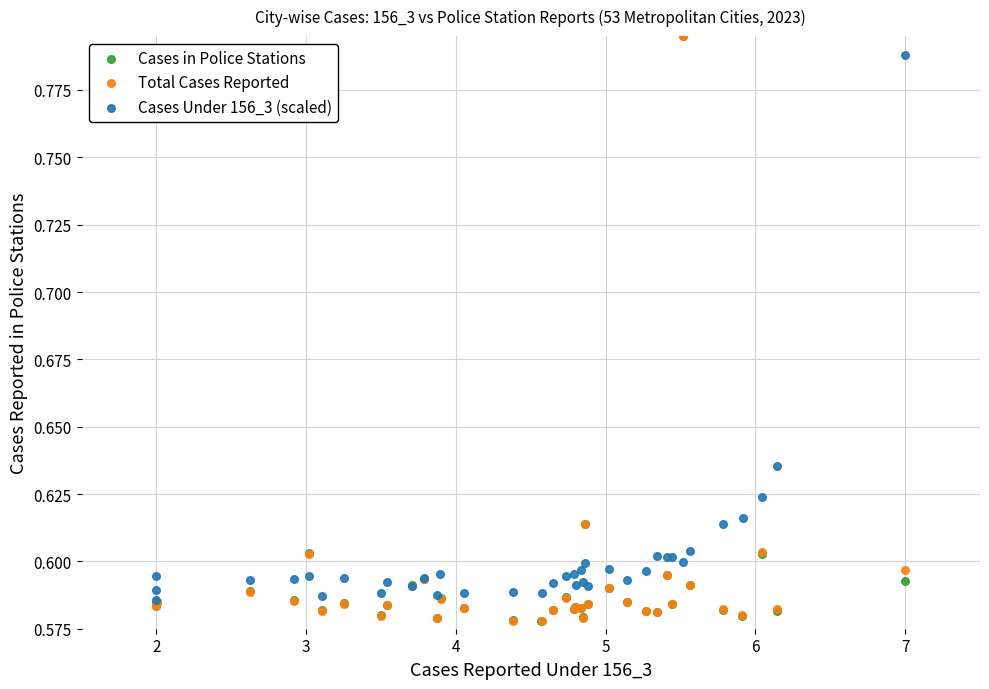

What are all the series names shown in the legend?

Cases in Police Stations, Total Cases Reported, Cases Under 156_3 (scaled)